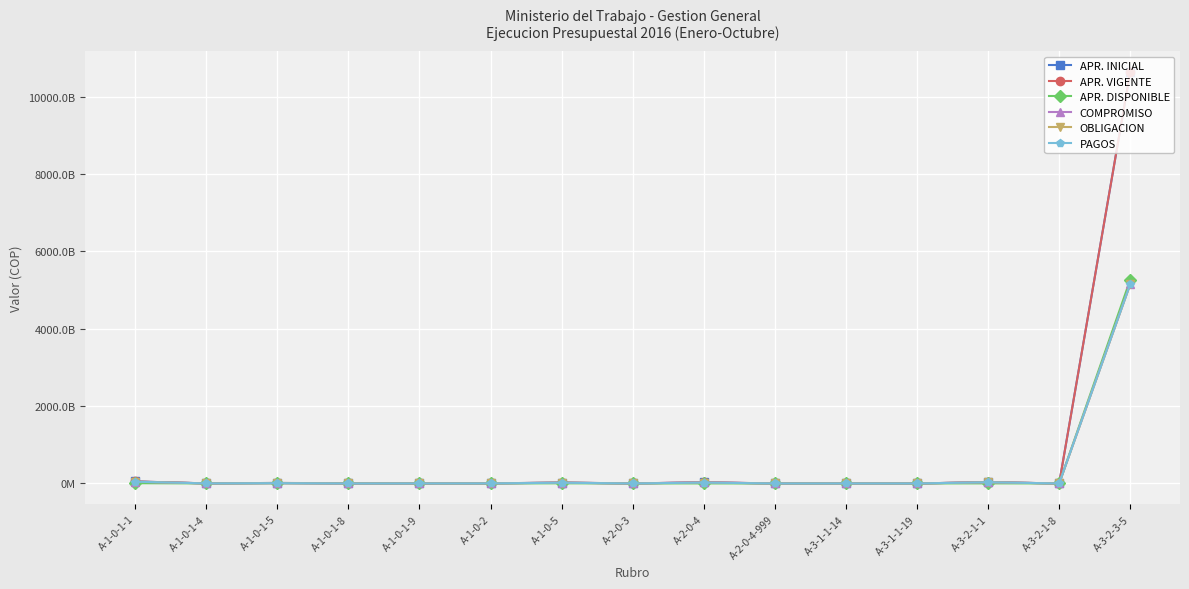

At which category does the chart reach its peak across all series?

A-3-2-3-5